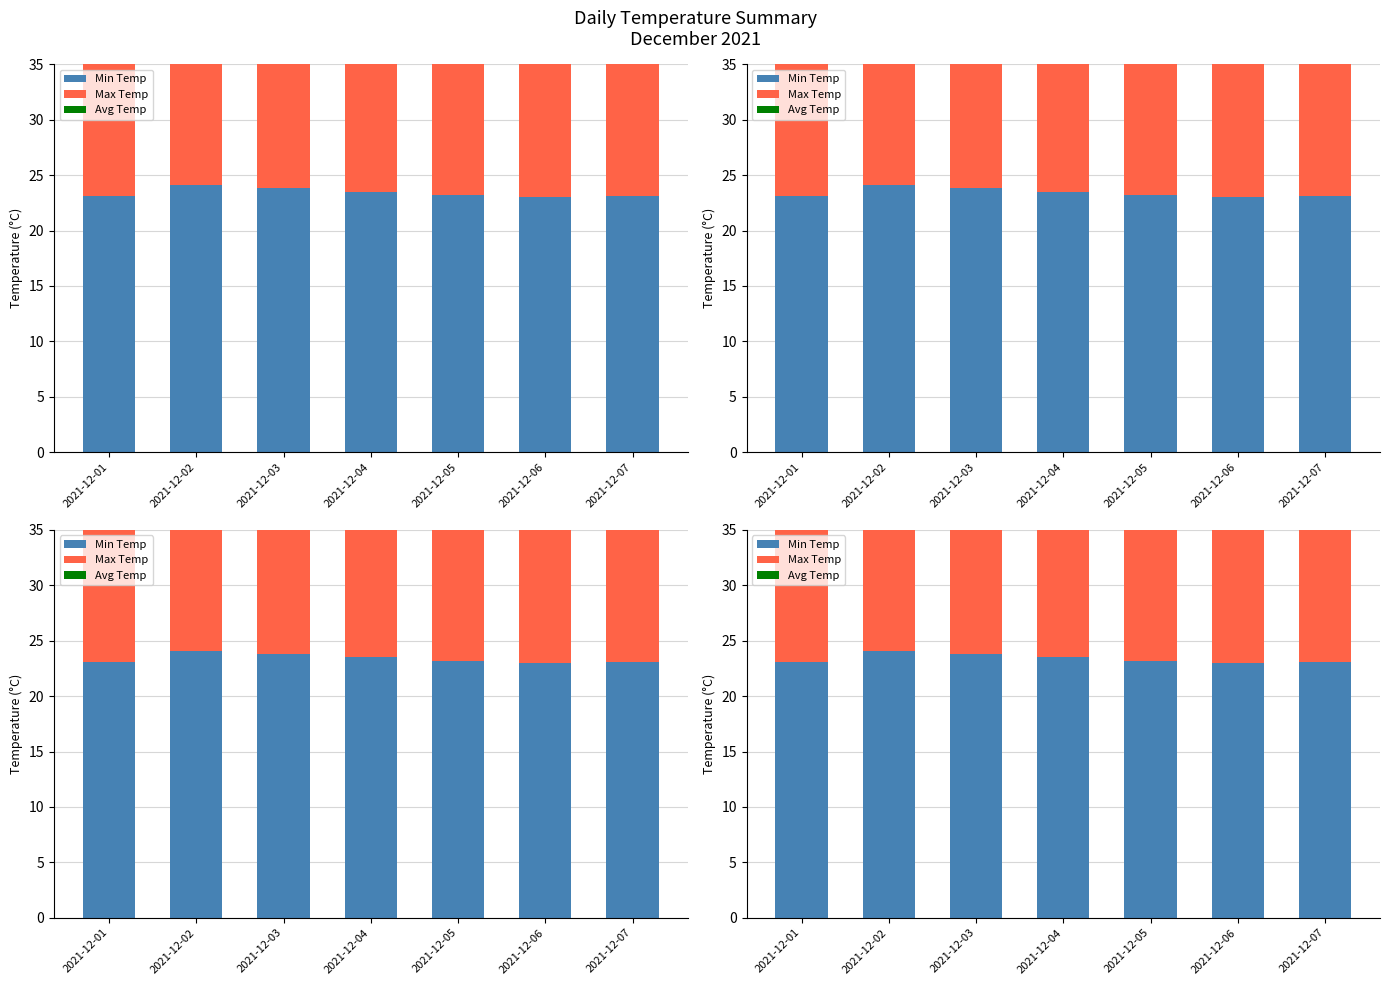

Reading left to right, transcribe all the data shown in this chart.

Min Temp: 2021-12-01=23.1	2021-12-02=24.1	2021-12-03=23.8	2021-12-04=23.5	2021-12-05=23.2	2021-12-06=23.0	2021-12-07=23.1
Max Temp: 2021-12-01=27.8	2021-12-02=28.1	2021-12-03=28.5	2021-12-04=27.9	2021-12-05=28.3	2021-12-06=27.6	2021-12-07=28.0
Avg Temp: 2021-12-01=24.6	2021-12-02=25.1	2021-12-03=25.3	2021-12-04=24.9	2021-12-05=25.2	2021-12-06=24.8	2021-12-07=25.0